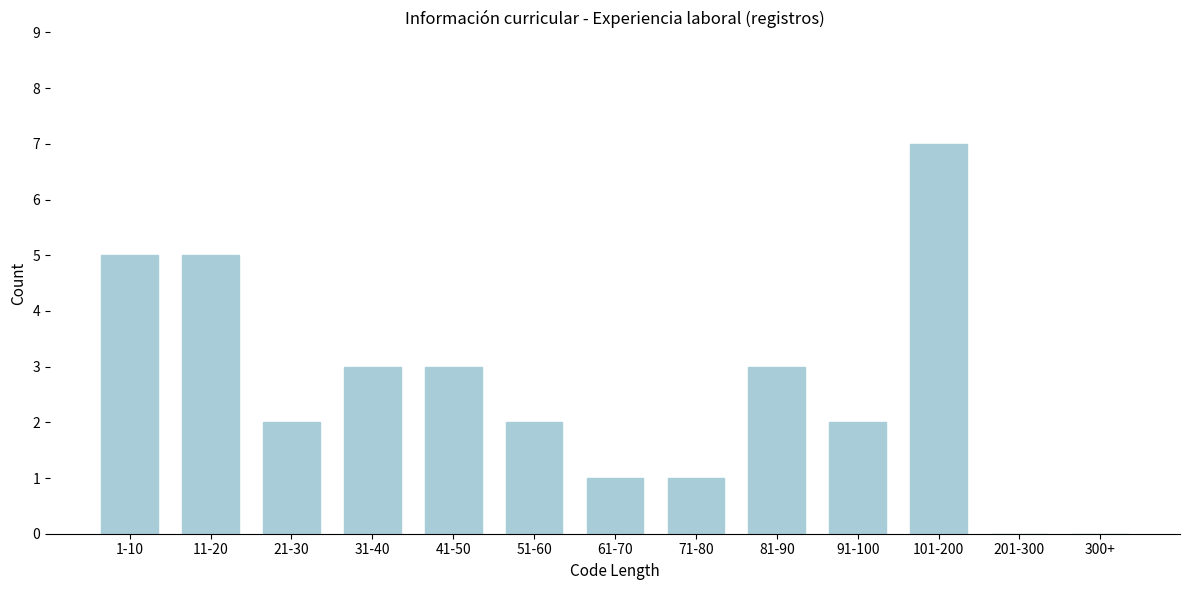

Reading left to right, what are all the values shown in this chart?

1-10=5	11-20=5	21-30=2	31-40=3	41-50=3	51-60=2	61-70=1	71-80=1	81-90=3	91-100=2	101-200=7	201-300=0	300+=0